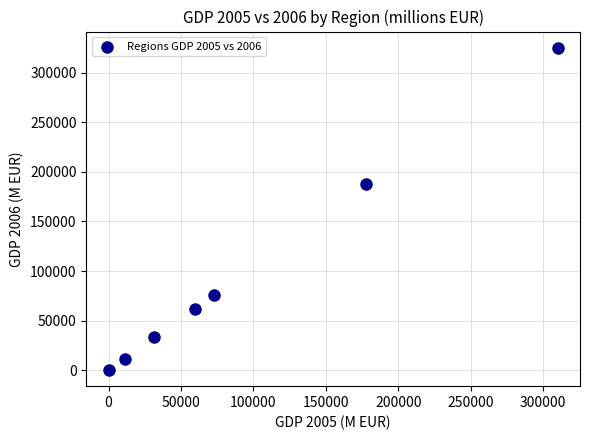

What Y value in the scatter plot is closest to 162662?

187437.1